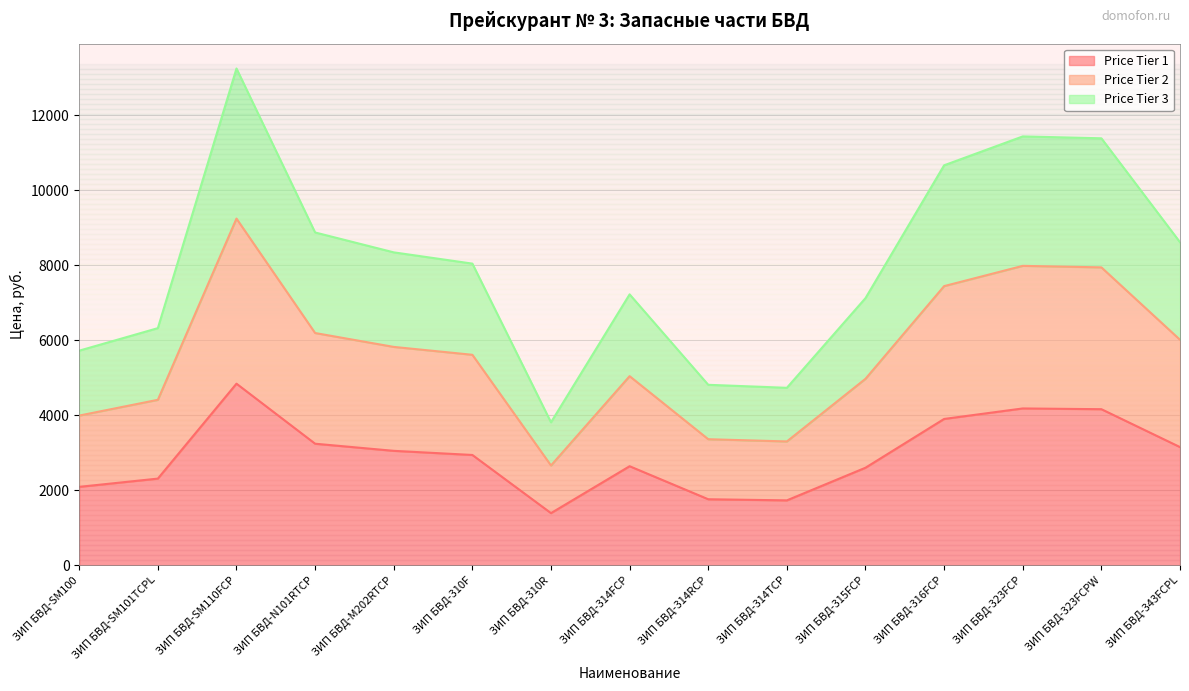

What is the spread (max minus min) of values at ЗИП БВД-314RCP?

3050